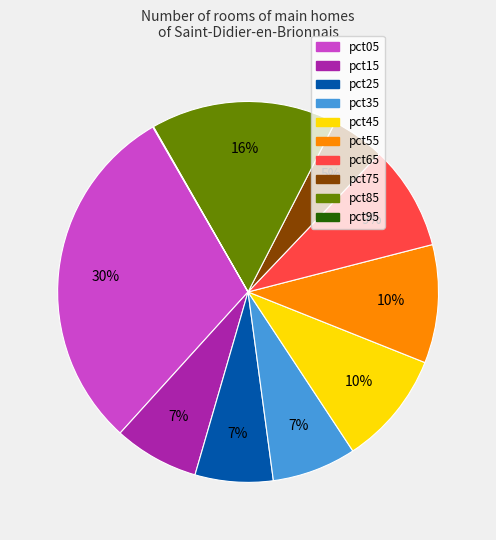

Is it true that pct05 is 30% of the pie?

True